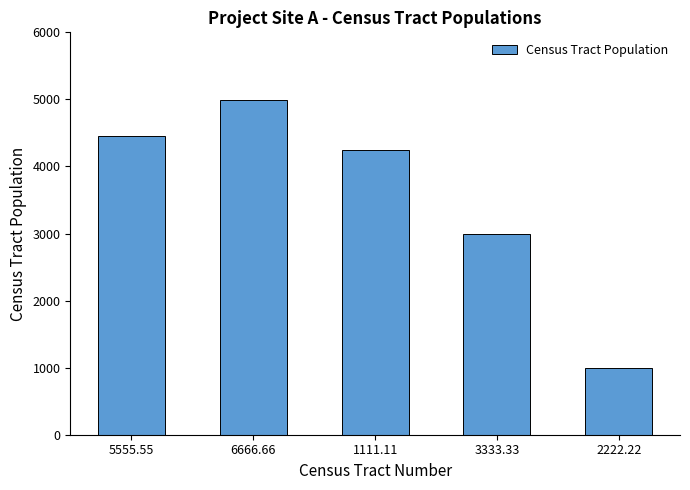

What value does the data have at 6666.66?

4998